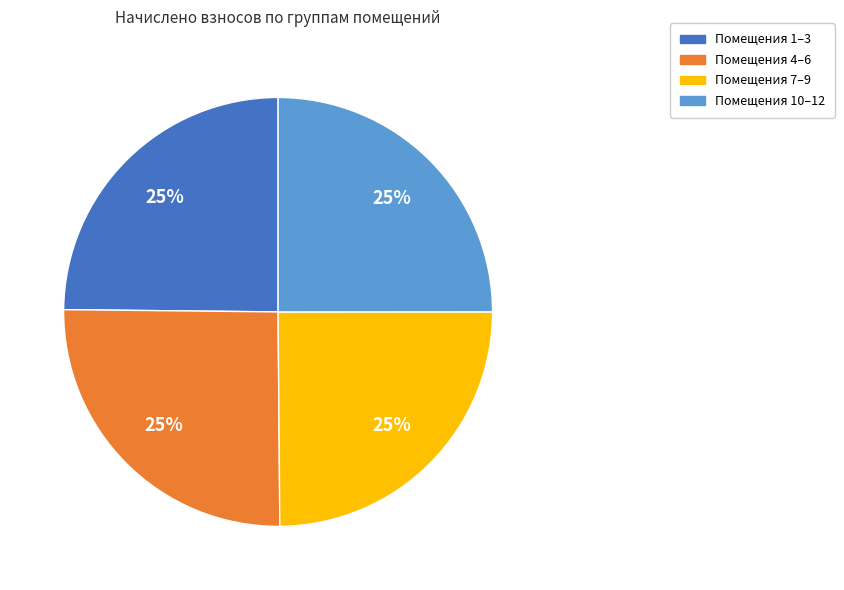

To the nearest percent, what is the average slice percentage?

25%